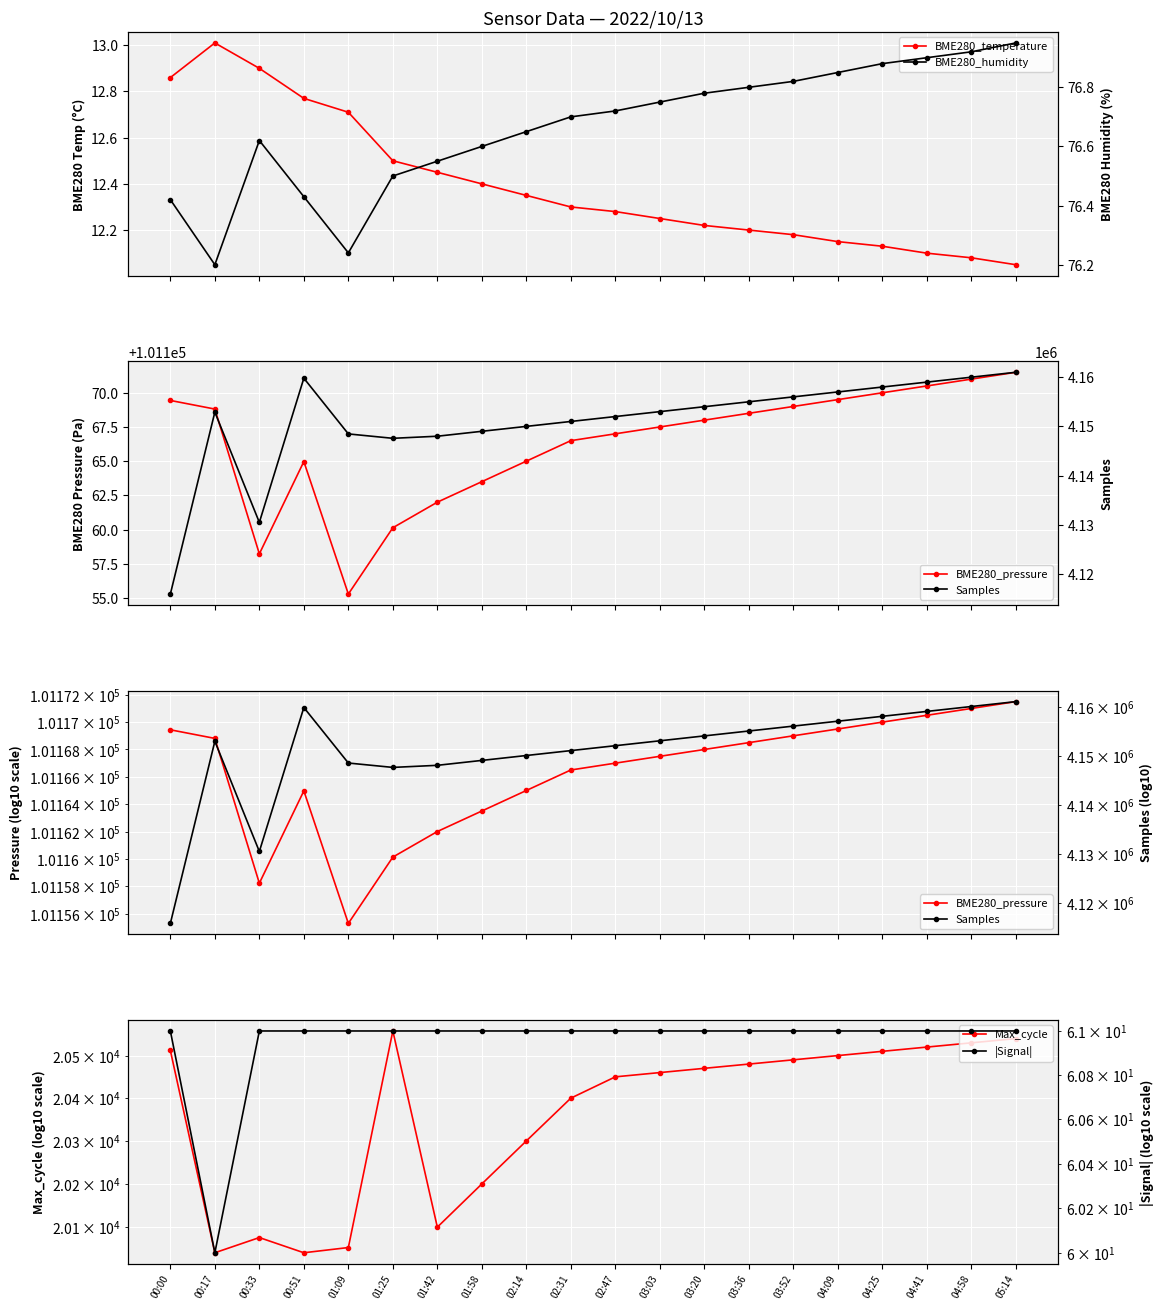

Reading left to right, extract all data points from this chart.

BME280_temperature: 00:00=12.9	00:17=13.0	00:33=12.9	00:51=12.8	01:09=12.7	01:25=12.5	01:42=12.4	01:58=12.4	02:14=12.3	02:31=12.3	02:47=12.3	03:03=12.2	03:20=12.2	03:36=12.2	03:52=12.2	04:09=12.2	04:25=12.1	04:41=12.1	04:58=12.1	05:14=12.1
BME280_humidity: 00:00=76.4	00:17=76.2	00:33=76.6	00:51=76.4	01:09=76.2	01:25=76.5	01:42=76.5	01:58=76.6	02:14=76.7	02:31=76.7	02:47=76.7	03:03=76.8	03:20=76.8	03:36=76.8	03:52=76.8	04:09=76.8	04:25=76.9	04:41=76.9	04:58=76.9	05:14=77.0
BME280_pressure: 00:00=101169.4	00:17=101168.8	00:33=101158.2	00:51=101165.0	01:09=101155.3	01:25=101160.1	01:42=101162.0	01:58=101163.5	02:14=101165.0	02:31=101166.5	02:47=101167.0	03:03=101167.5	03:20=101168.0	03:36=101168.5	03:52=101169.0	04:09=101169.5	04:25=101170.0	04:41=101170.5	04:58=101171.0	05:14=101171.5
Samples: 00:00=4115910.0	00:17=4152901.0	00:33=4130483.0	00:51=4159797.0	01:09=4148468.0	01:25=4147574.0	01:42=4148000.0	01:58=4149000.0	02:14=4150000.0	02:31=4151000.0	02:47=4152000.0	03:03=4153000.0	03:20=4154000.0	03:36=4155000.0	03:52=4156000.0	04:09=4157000.0	04:25=4158000.0	04:41=4159000.0	04:58=4160000.0	05:14=4161000.0
Max_cycle: 00:00=20512.0	00:17=20041.0	00:33=20076.0	00:51=20041.0	01:09=20053.0	01:25=20558.0	01:42=20100.0	01:58=20200.0	02:14=20300.0	02:31=20400.0	02:47=20450.0	03:03=20460.0	03:20=20470.0	03:36=20480.0	03:52=20490.0	04:09=20500.0	04:25=20510.0	04:41=20520.0	04:58=20530.0	05:14=20540.0
|Signal|: 00:00=61.0	00:17=60.0	00:33=61.0	00:51=61.0	01:09=61.0	01:25=61.0	01:42=61.0	01:58=61.0	02:14=61.0	02:31=61.0	02:47=61.0	03:03=61.0	03:20=61.0	03:36=61.0	03:52=61.0	04:09=61.0	04:25=61.0	04:41=61.0	04:58=61.0	05:14=61.0